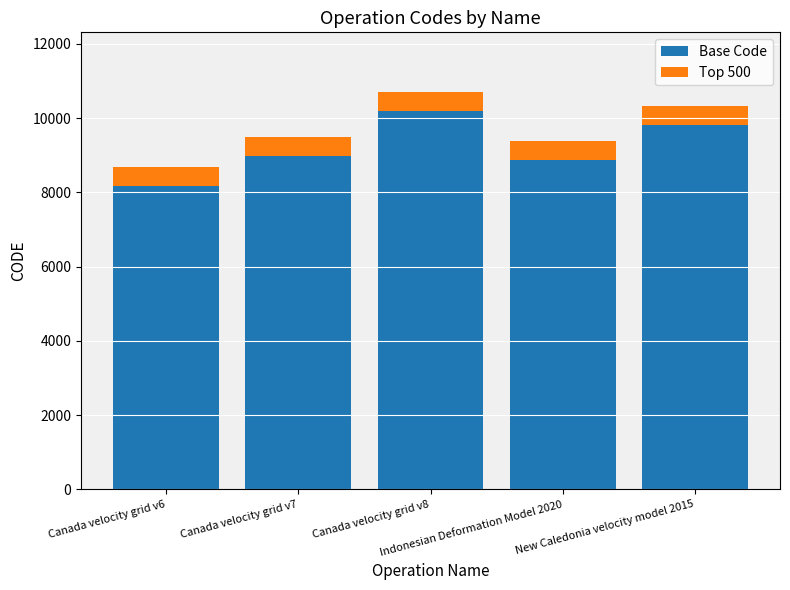

How many distinct data groups are displayed?

2